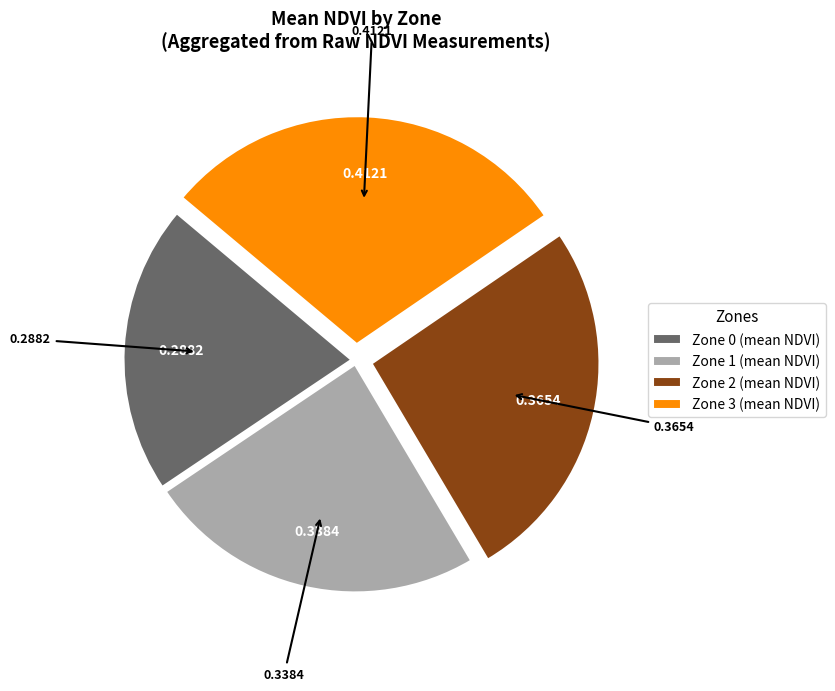

Which slice is the largest?

Zone 3